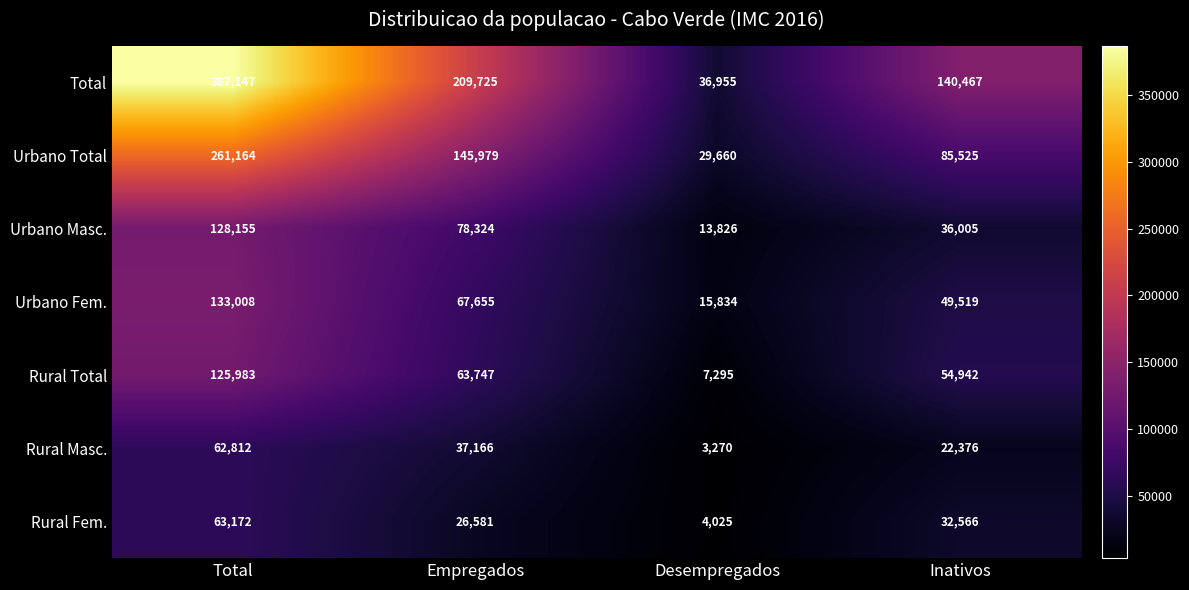

Rank the categories by Rural Fem. value from highest to lowest.

Total, Inativos, Empregados, Desempregados